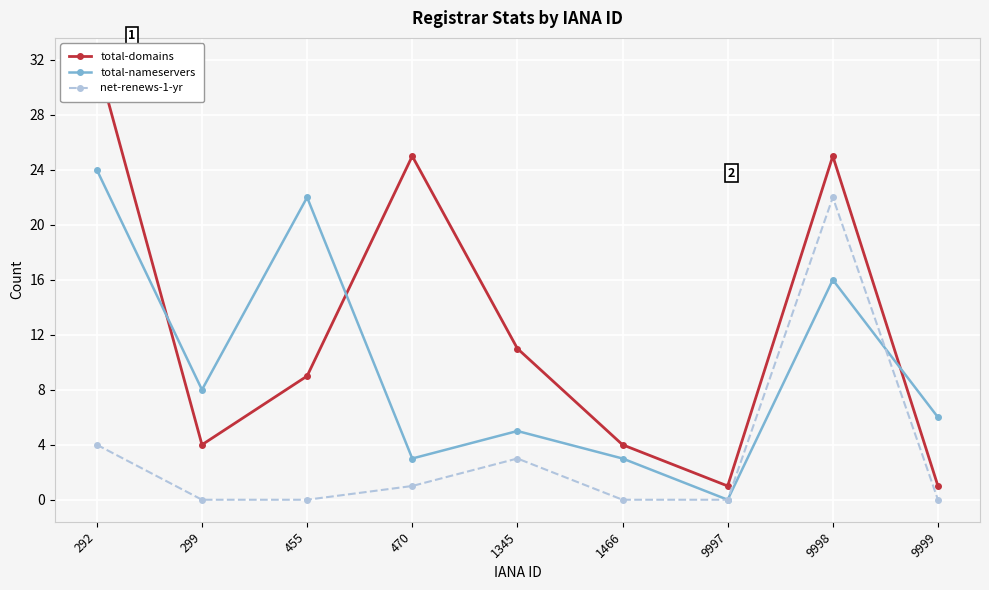

Which series has the largest total across all categories?

total-domains